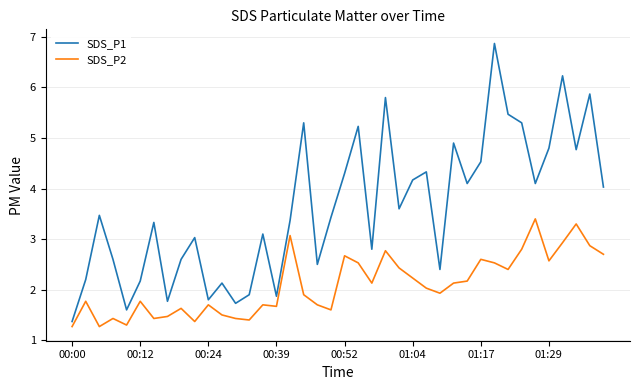

Which series has the largest total across all categories?

SDS_P1